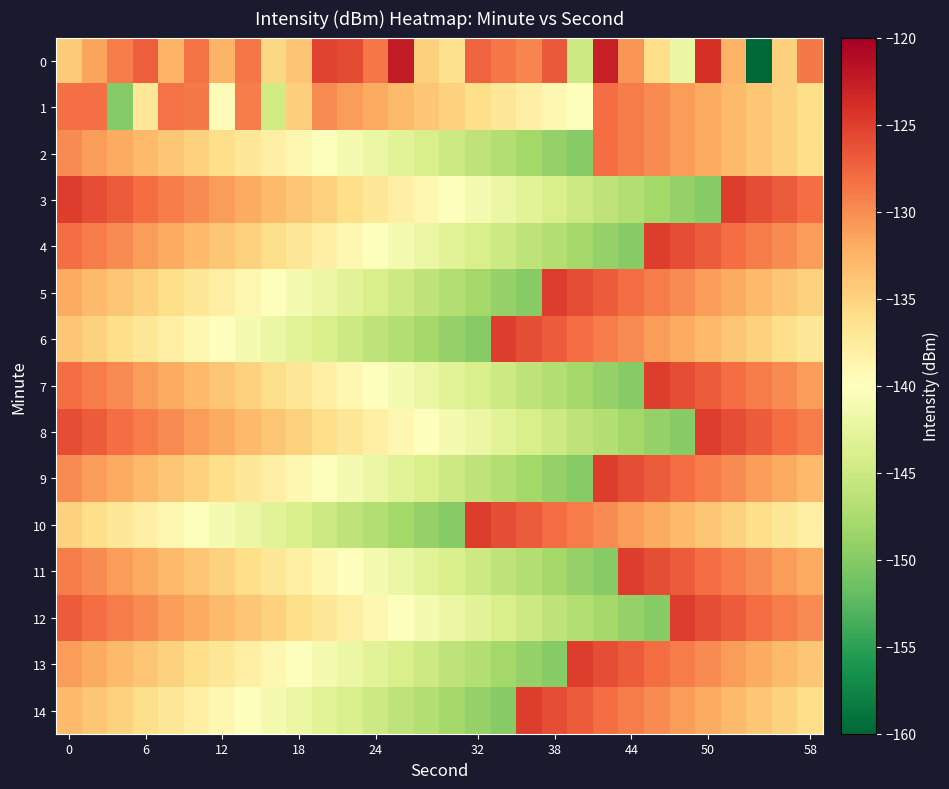

How many data points does each series have?

30